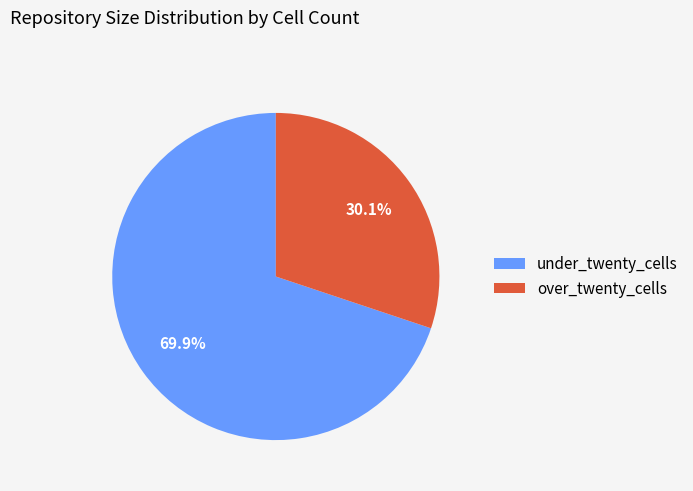

Is the sum of over_twenty_cells and under_twenty_cells greater than half?

Yes